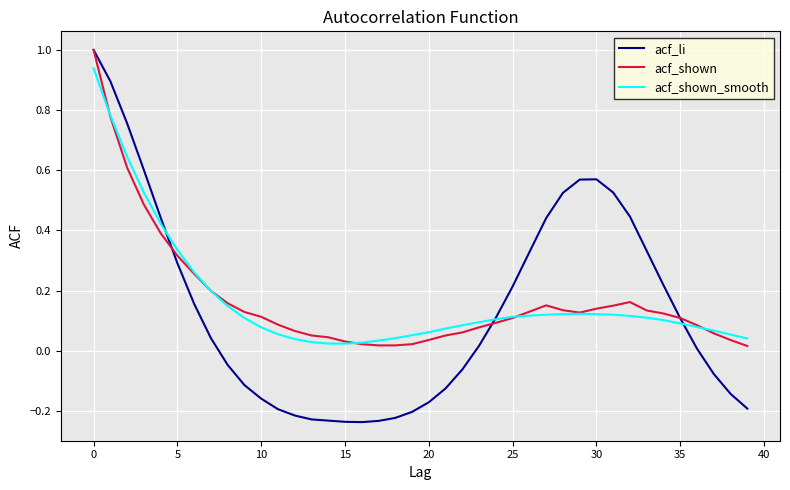

What is the highest value of the acf_li series?

1.0